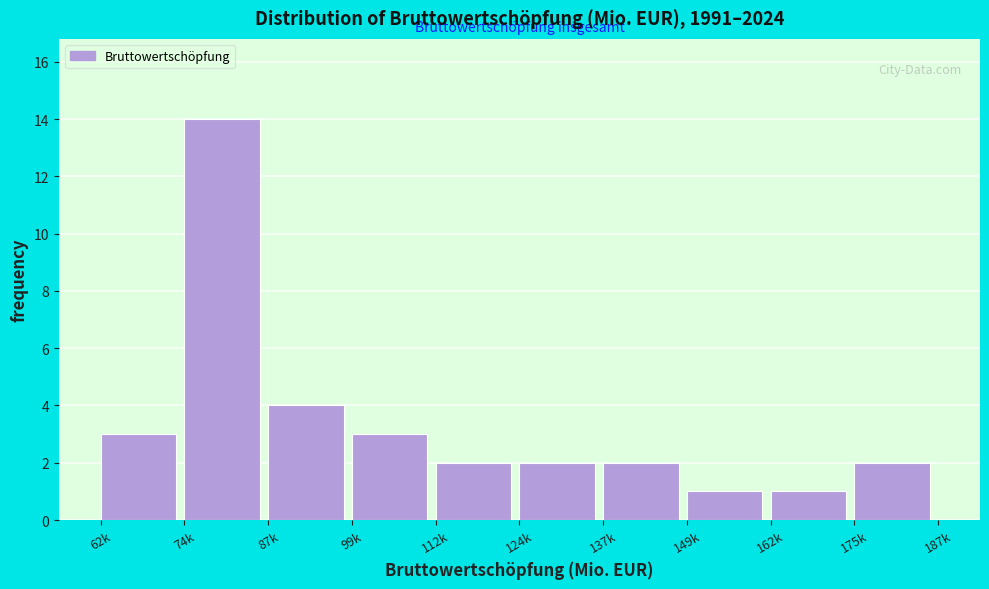

Reading left to right, list all the values displayed in this chart.

62k=3	74k=14	87k=4	99k=3	112k=2	124k=2	137k=2	149k=1	162k=1	175k=2